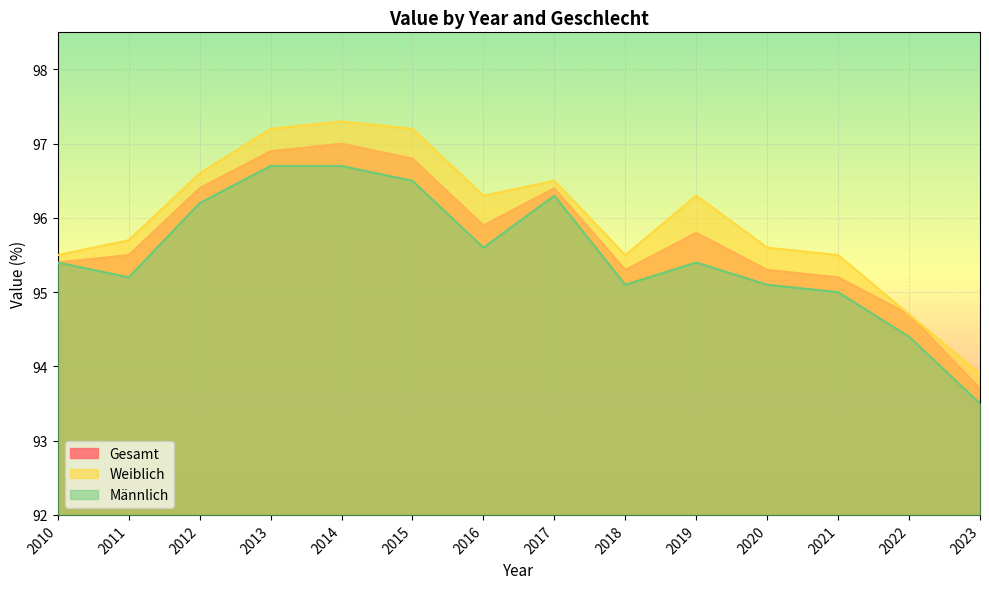

True or false: Gesamt and Männlich cross at least once.

False